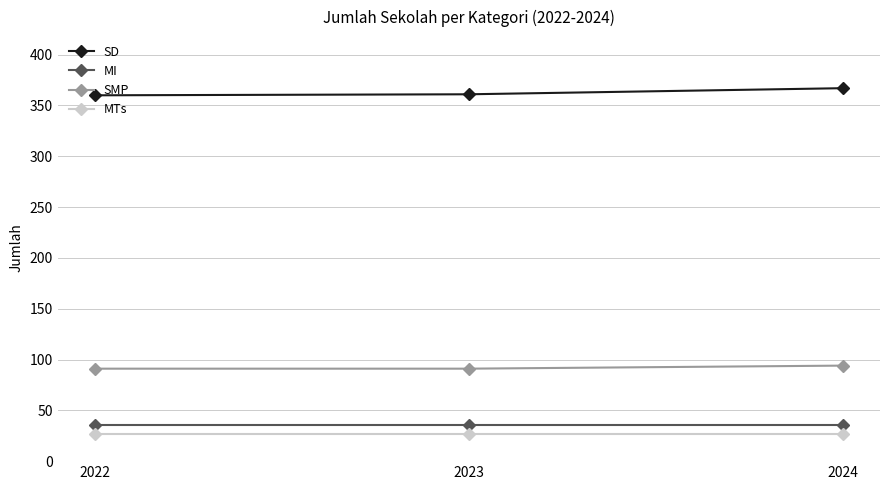

What value does the SD series have at 2022?

360